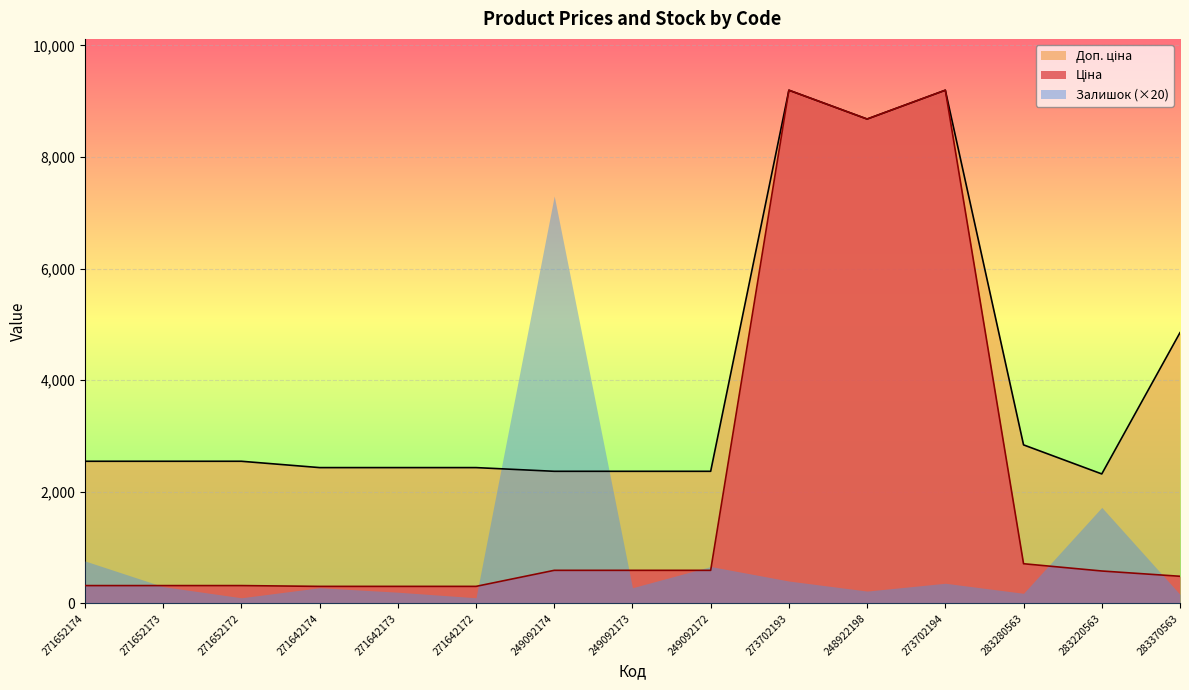

What position from the left is 271652174?

1